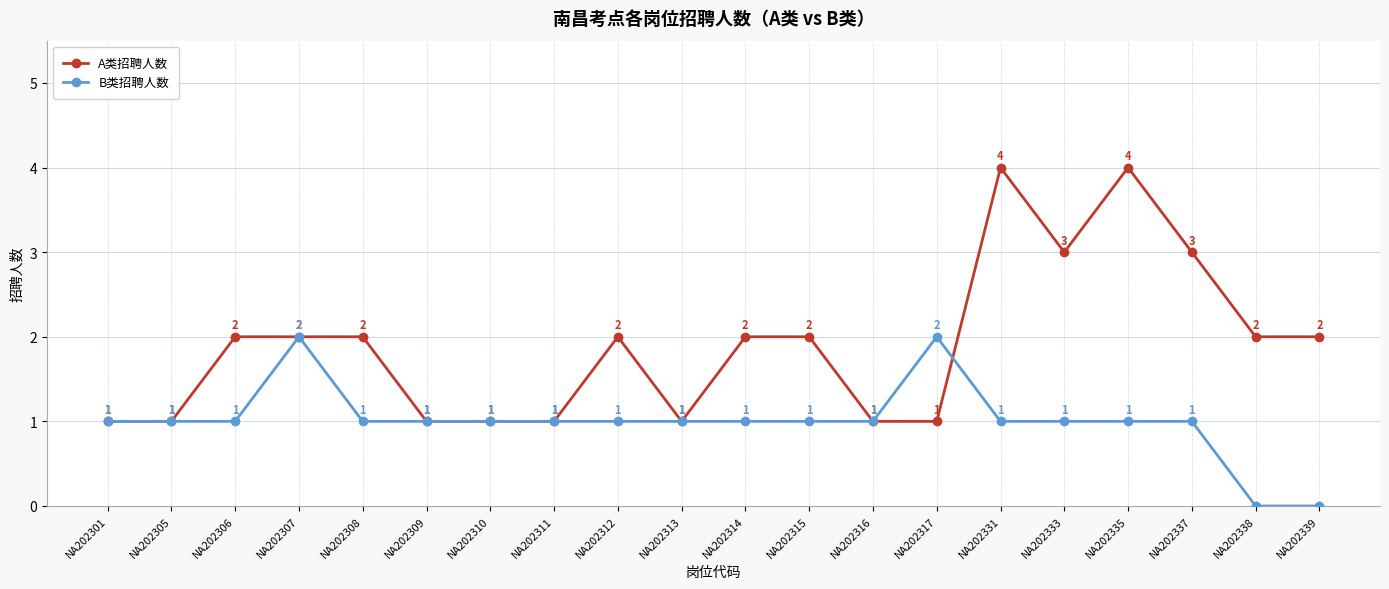

True or false: B类招聘人数 and A类招聘人数 cross at least once.

True